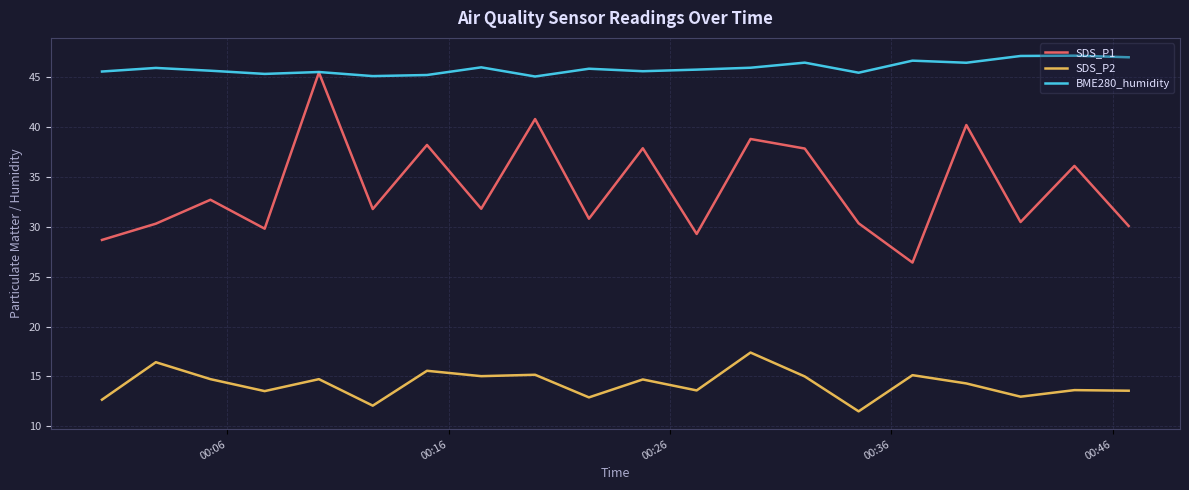

What is the maximum value shown in the chart?

47.2